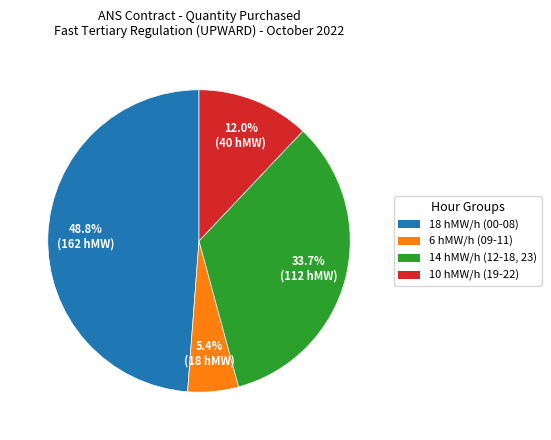

Is there any slice that represents more than half of the pie?

No